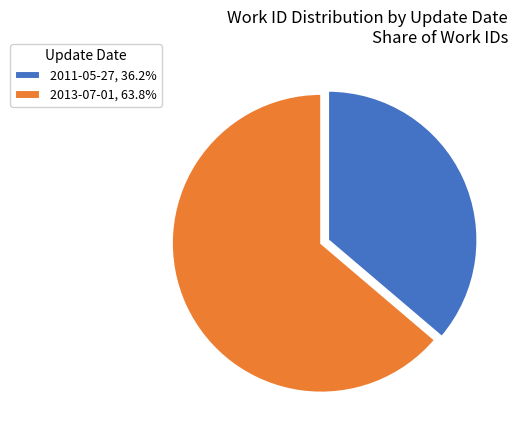

Does 2013-07-01 represent more than half of the total?

Yes